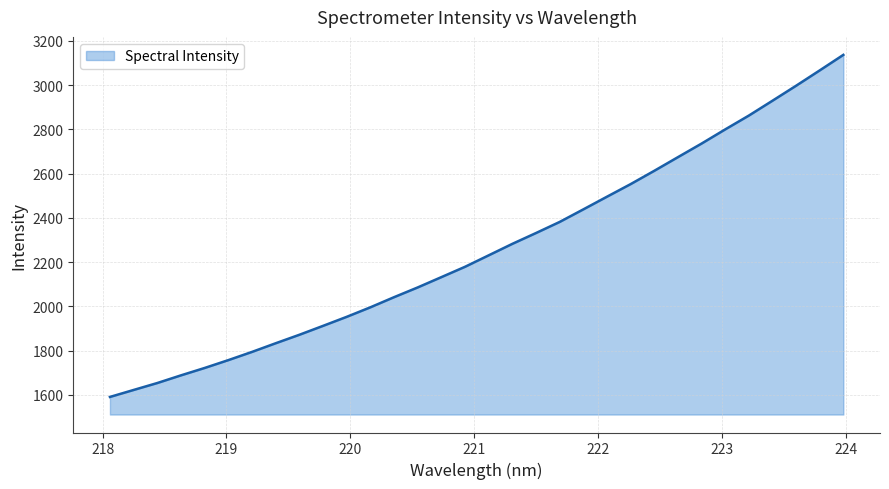

What is the maximum value shown in the chart?

3137.0